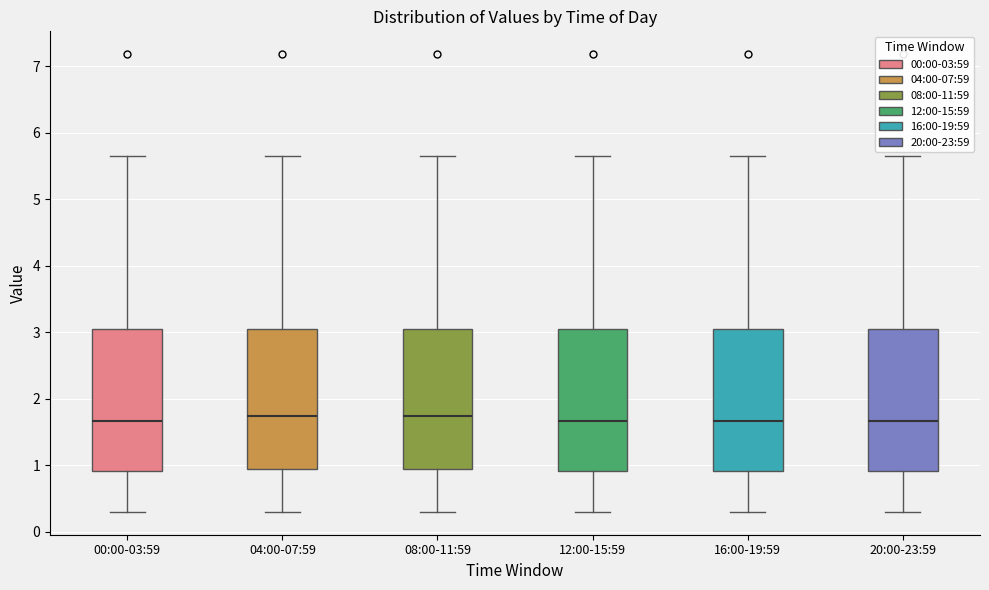

Reading left to right, read every box against the y-axis: the position of its median line, the range the box covers, and the ends of its whiskers. The values are not printed on the chart, so give them approximately, as read against the axis.

00:00-03:59: median 1.7, box 0.9 to 3.1, whiskers 0.3 to 5.7
04:00-07:59: median 1.7, box 1.0 to 3.1, whiskers 0.3 to 5.7
08:00-11:59: median 1.7, box 1.0 to 3.1, whiskers 0.3 to 5.7
12:00-15:59: median 1.7, box 0.9 to 3.1, whiskers 0.3 to 5.7
16:00-19:59: median 1.7, box 0.9 to 3.1, whiskers 0.3 to 5.7
20:00-23:59: median 1.7, box 0.9 to 3.1, whiskers 0.3 to 5.7